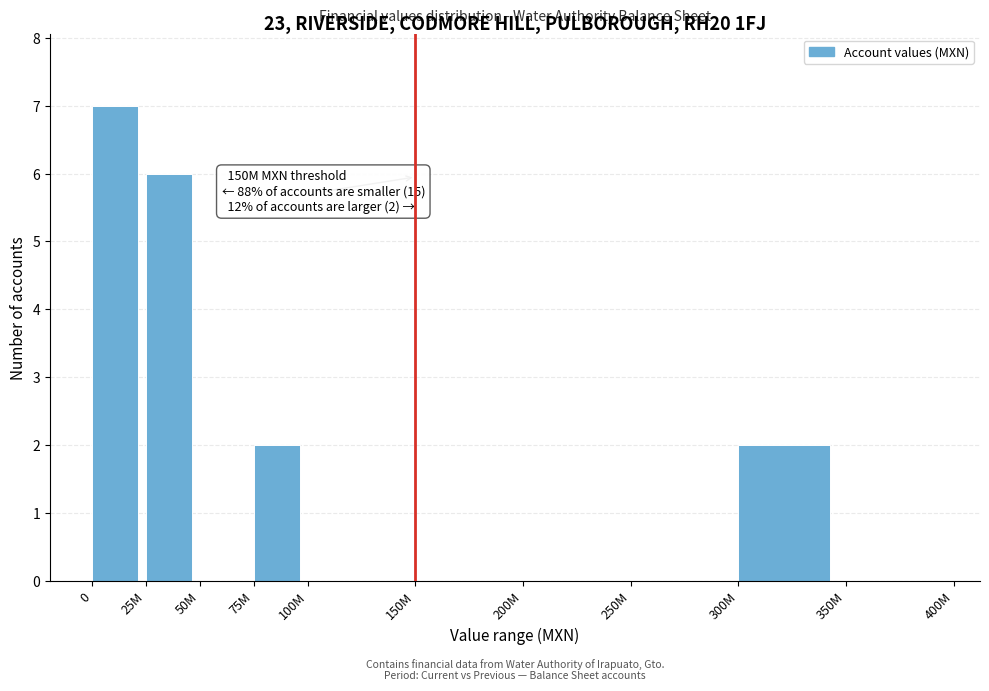

Reading left to right, extract all data points from this chart.

0=7	25M=6	50M=0	75M=2	100M=0	150M=0	200M=0	250M=0	300M=2	350M=0